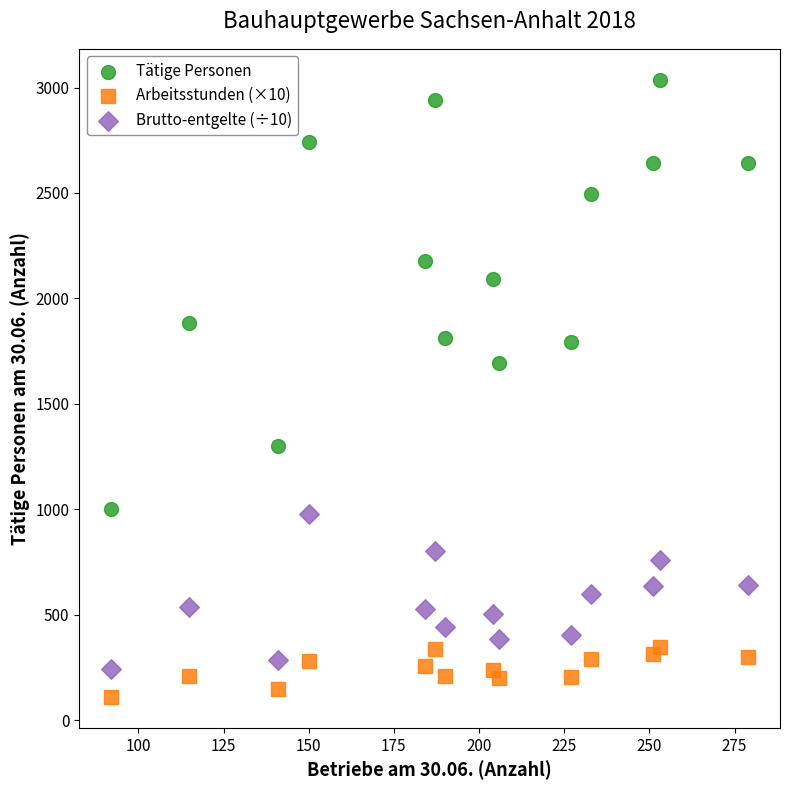

What are all the series names shown in the legend?

Tätige Personen, Arbeitsstunden (×10), Brutto-entgelte (÷10)